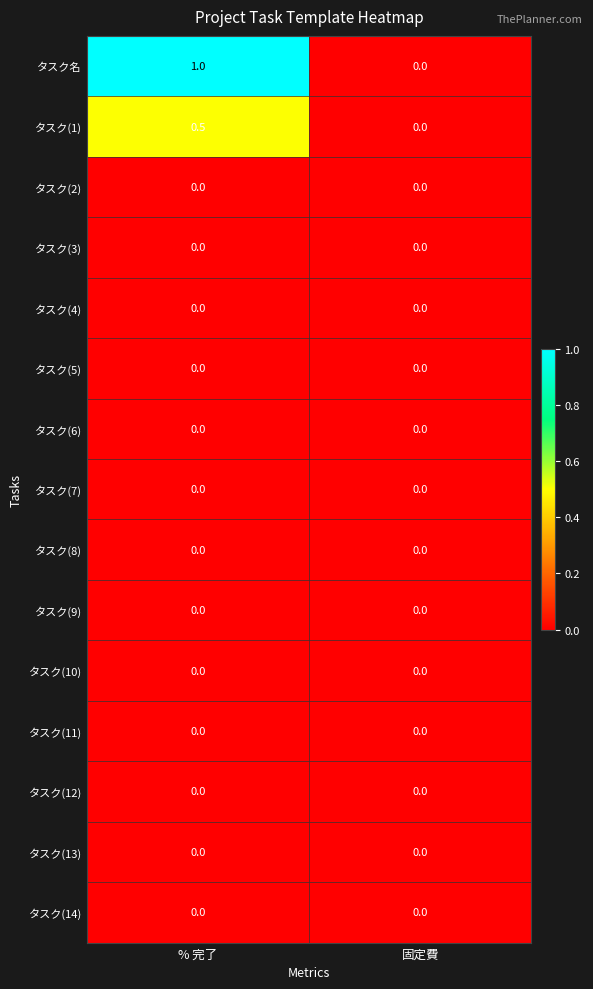

At which category is the sum across all series the highest?

% 完了